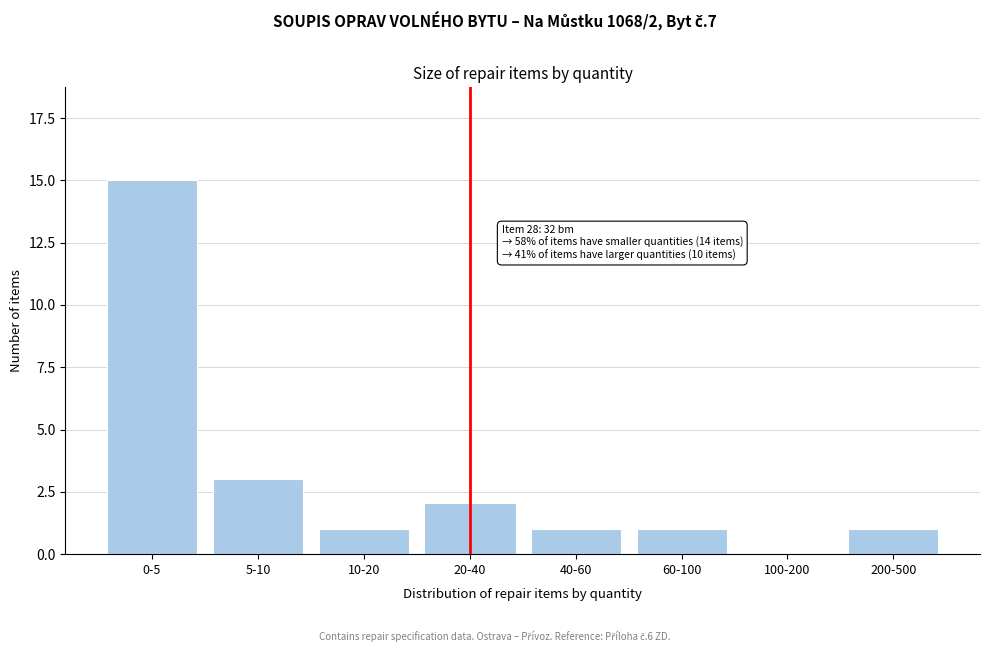

Reading left to right, list all the values displayed in this chart.

0-5=15	5-10=3	10-20=1	20-40=2	40-60=1	60-100=1	100-200=0	200-500=1